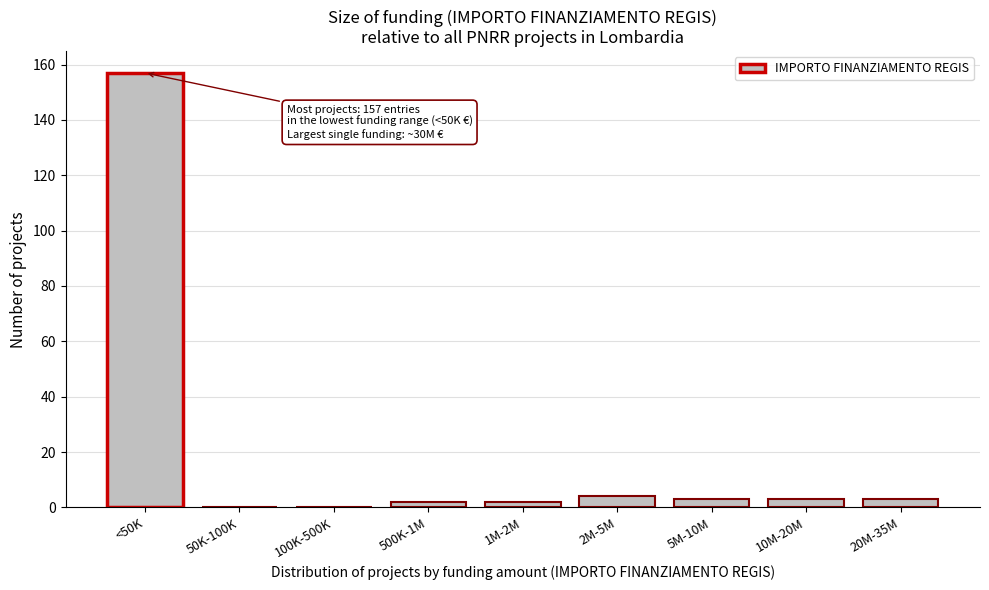

Reading left to right, transcribe all the data shown in this chart.

<50K=157	50K-100K=0	100K-500K=0	500K-1M=2	1M-2M=2	2M-5M=4	5M-10M=3	10M-20M=3	20M-35M=3